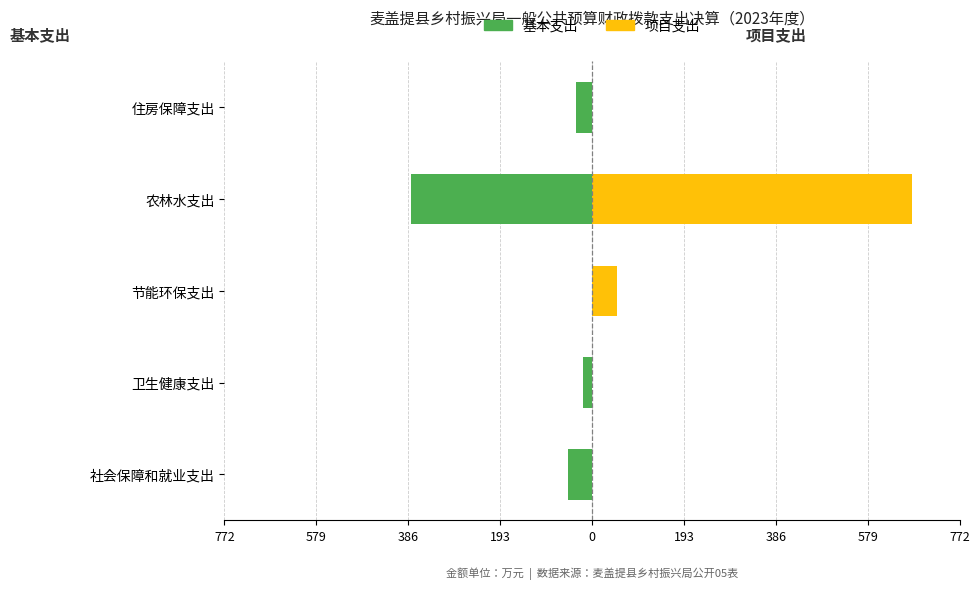

What is the lowest value of the 基本支出 series?

-380.0